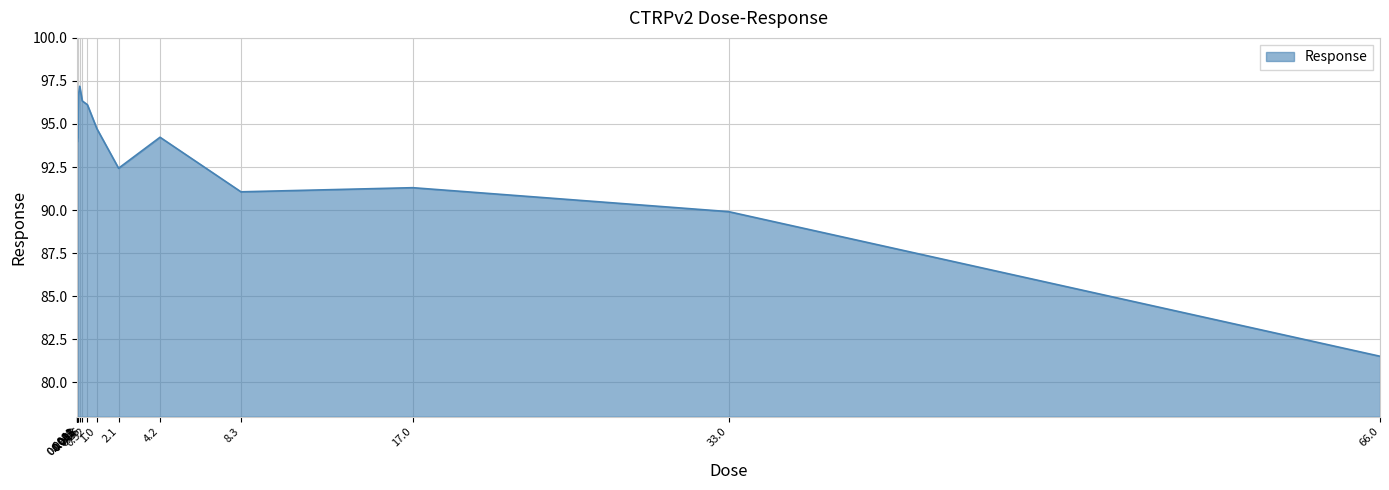

At which label is the value closest to 89?

33.0